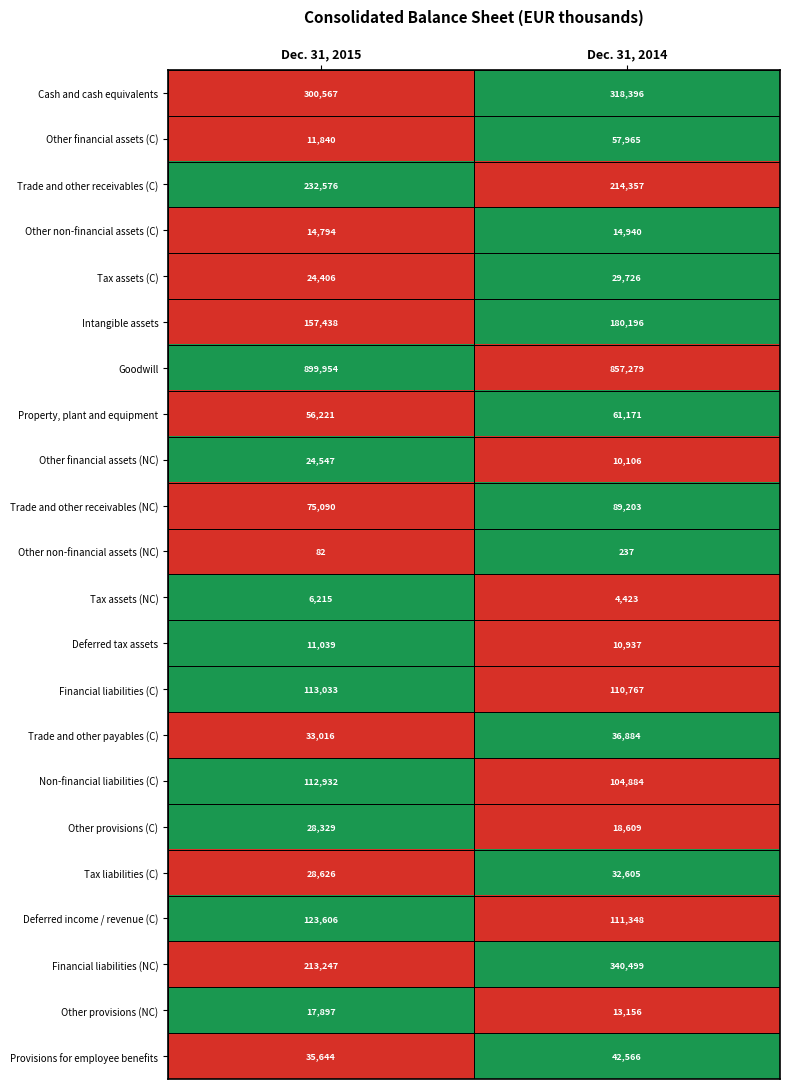

What is the difference between the highest and lowest values at Dec. 31, 2015?

899872